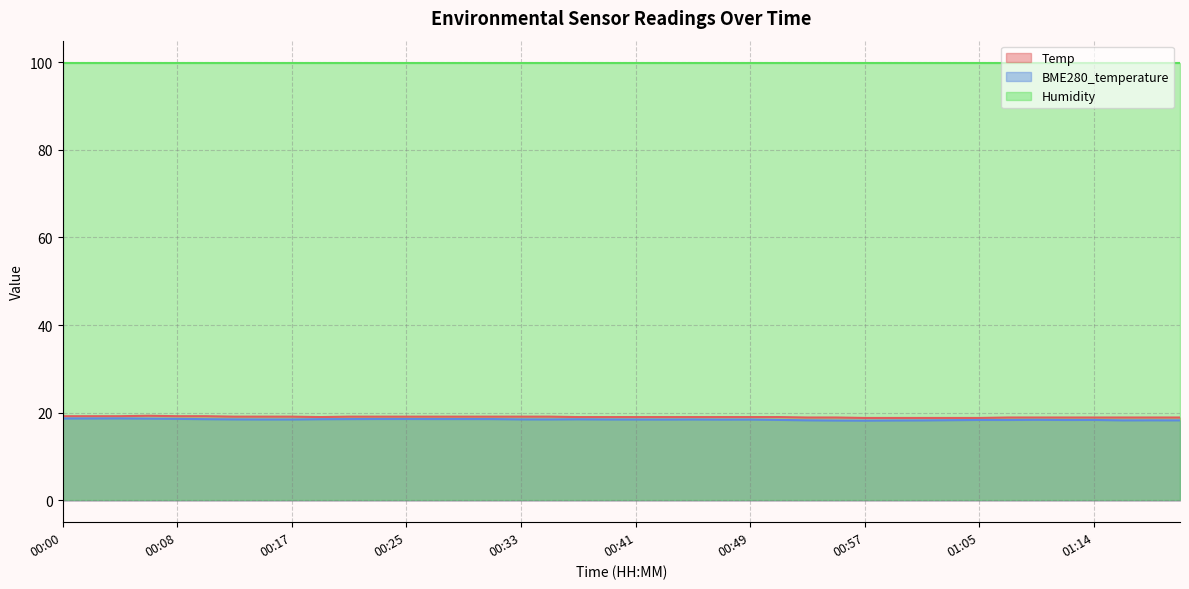

True or false: Temp has a value of 8.7 at 00:21.

False